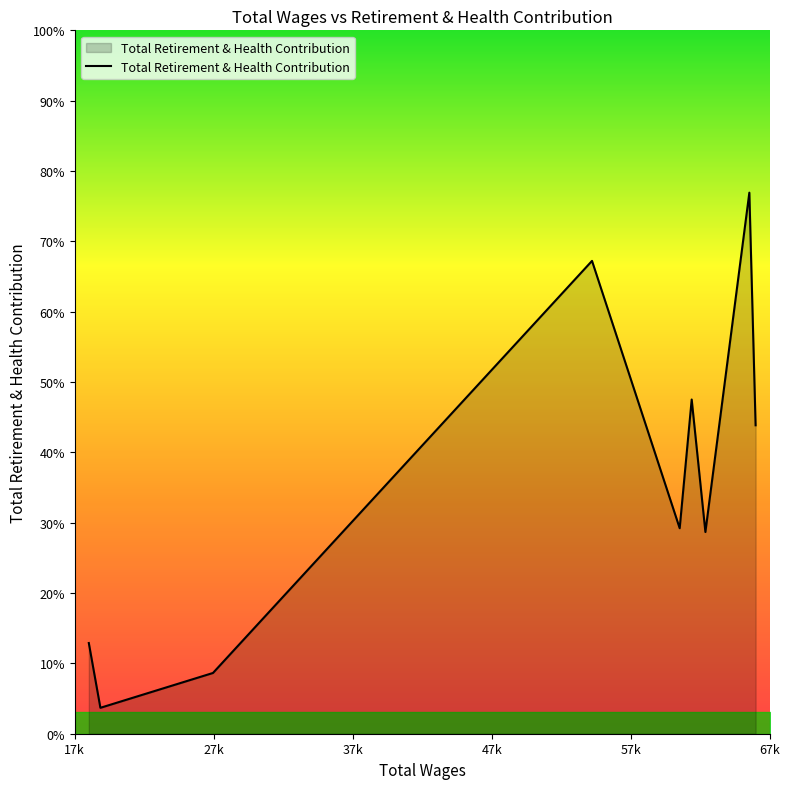

Does the chart display data point markers on the line(s)?

No